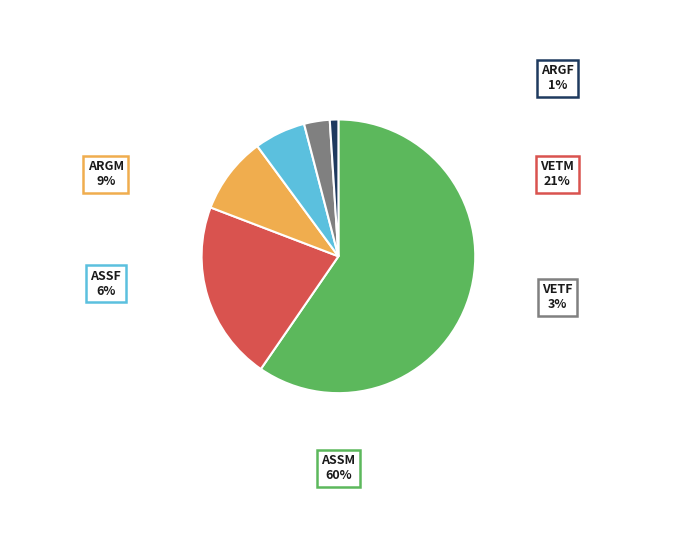

Count the number of slices in the pie.

6